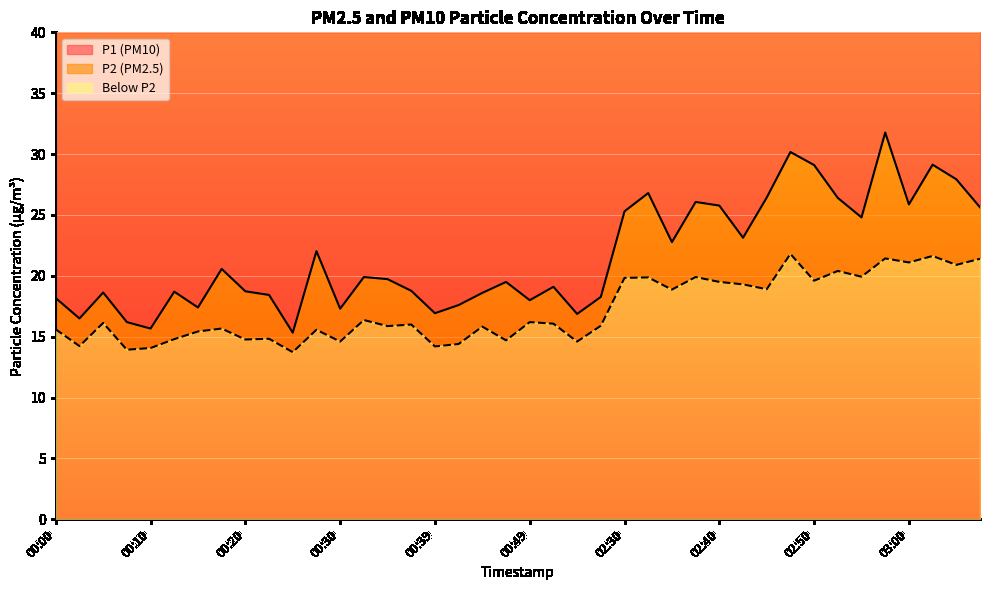

What is the minimum value for P1?

15.3